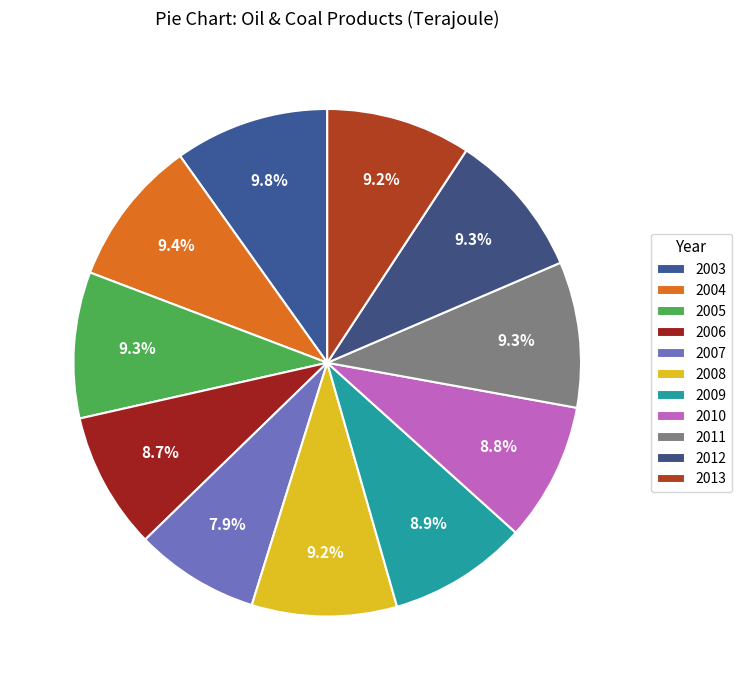

To the nearest percent, what is the average slice percentage?

9%